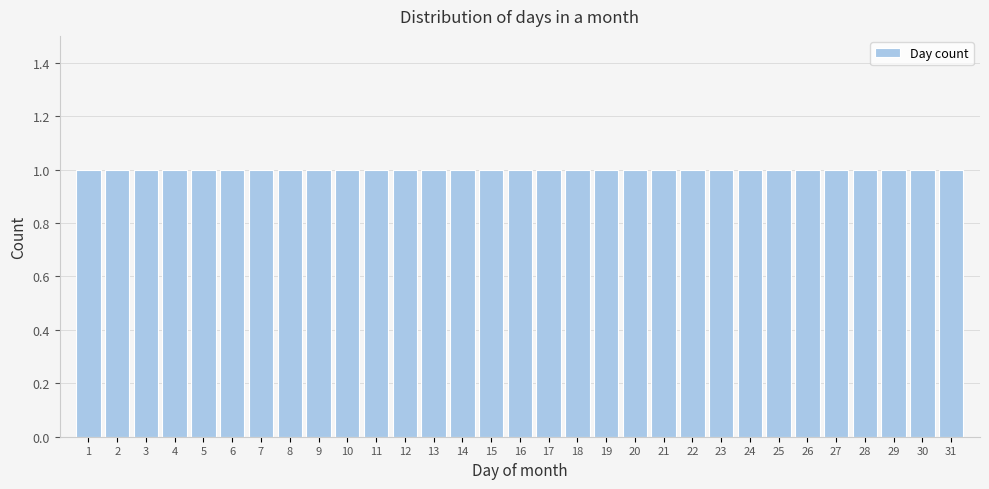

Reading left to right, transcribe this chart: for each bar, give the range it covers on the x-axis and its height. The values are not printed on the chart, so give them approximately, as read against the axis.

0.5 to 1.5: 1
1.5 to 2.5: 1
2.5 to 3.5: 1
3.5 to 4.5: 1
4.5 to 5.5: 1
5.5 to 6.5: 1
6.5 to 7.5: 1
7.5 to 8.5: 1
8.5 to 9.5: 1
9.5 to 10.5: 1
10.5 to 11.5: 1
11.5 to 12.5: 1
12.5 to 13.5: 1
13.5 to 14.5: 1
14.5 to 15.5: 1
15.5 to 16.5: 1
16.5 to 17.5: 1
17.5 to 18.5: 1
18.5 to 19.5: 1
19.5 to 20.5: 1
20.5 to 21.5: 1
21.5 to 22.5: 1
22.5 to 23.5: 1
23.5 to 24.5: 1
24.5 to 25.5: 1
25.5 to 26.5: 1
26.5 to 27.5: 1
27.5 to 28.5: 1
28.5 to 29.5: 1
29.5 to 30.5: 1
30.5 to 31.5: 1